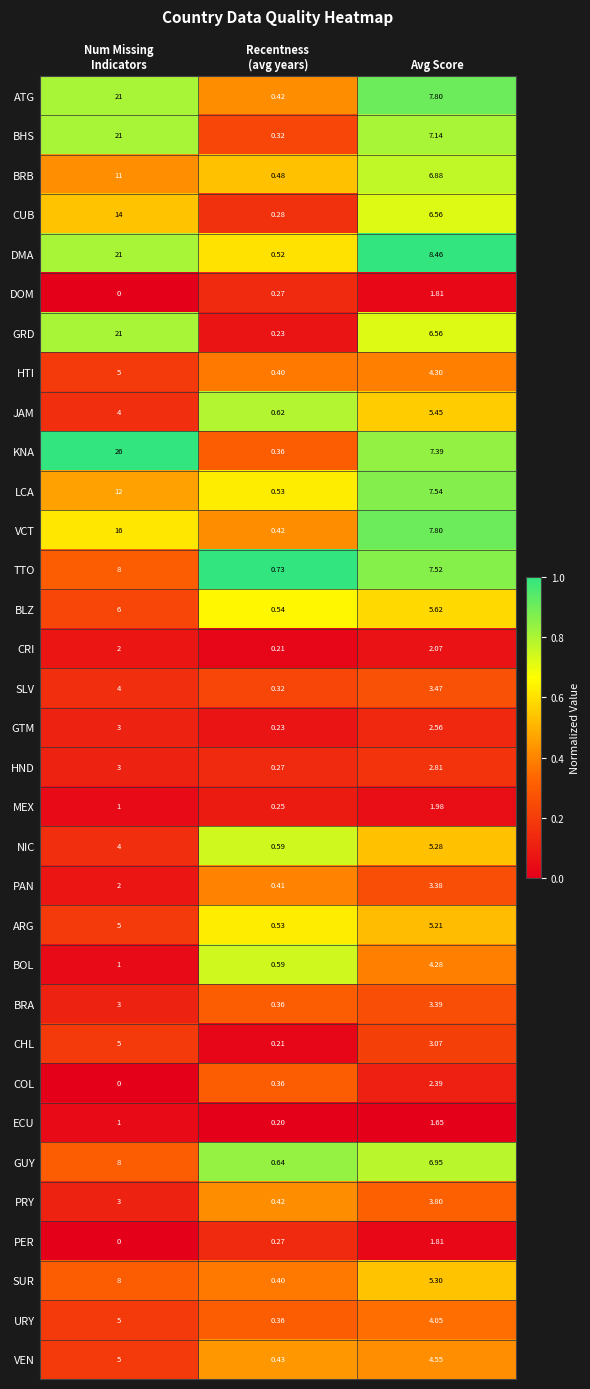

Which series has the largest total across all categories?

KNA